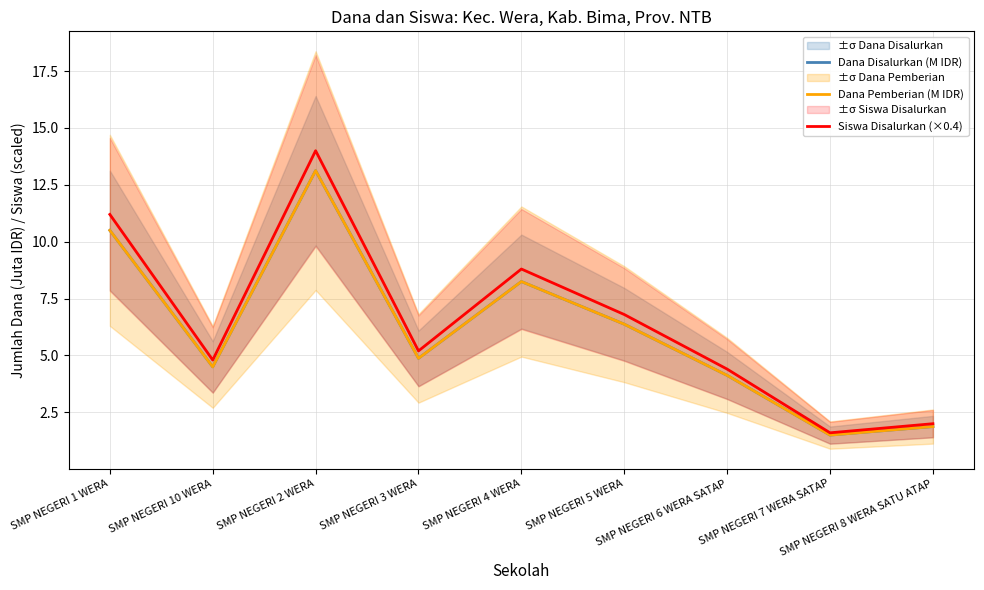

True or false: Dana Disalurkan (M IDR) and Dana Pemberian (M IDR) cross at least once.

False